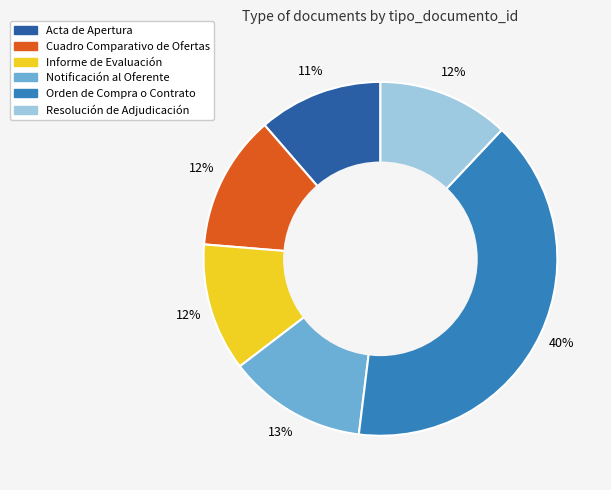

How many slices are in this pie chart?

6